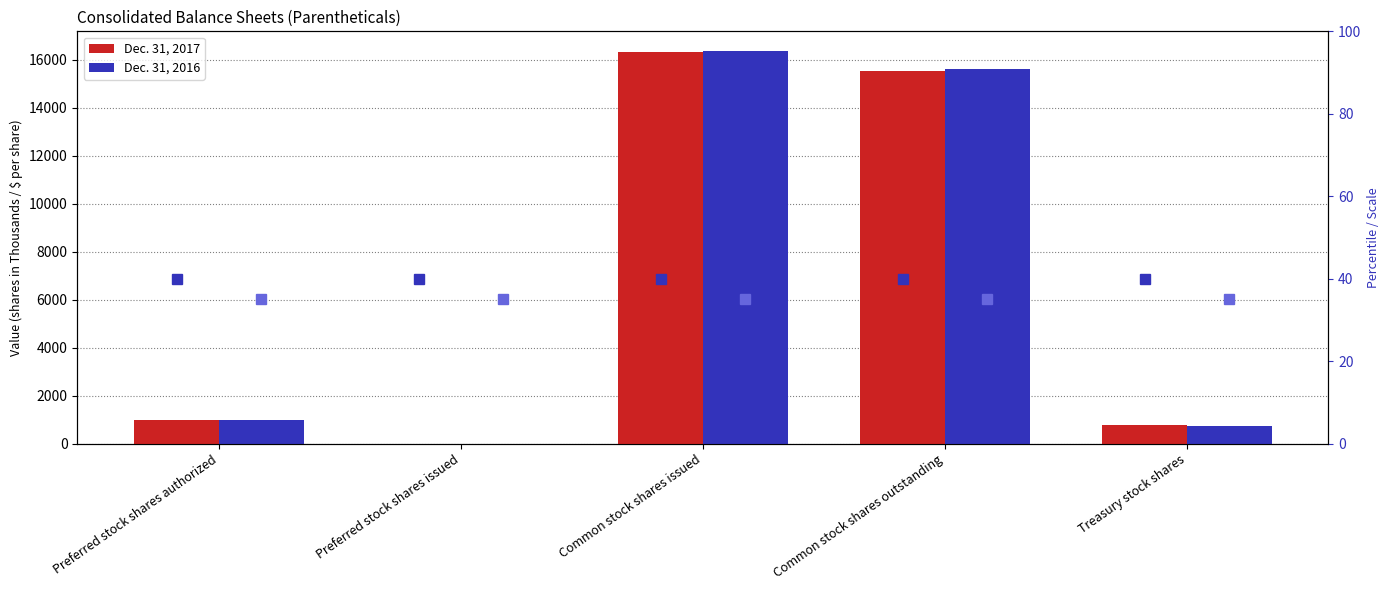

The Dec. 31, 2017 series shows 769 at Treasury stock shares. True or false?

True